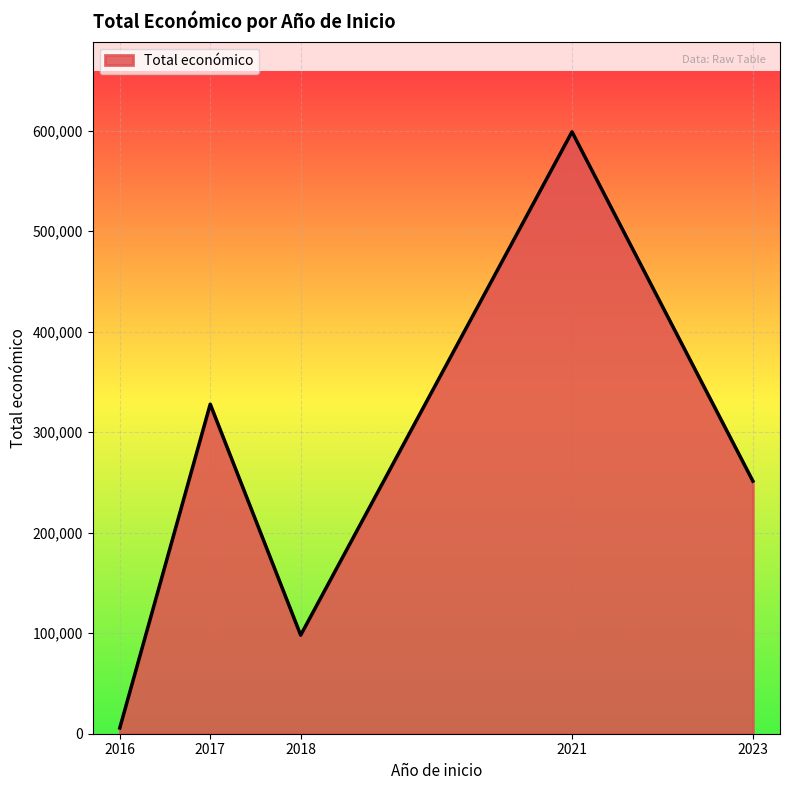

Read the value at 2017, to the nearest 10.

327740